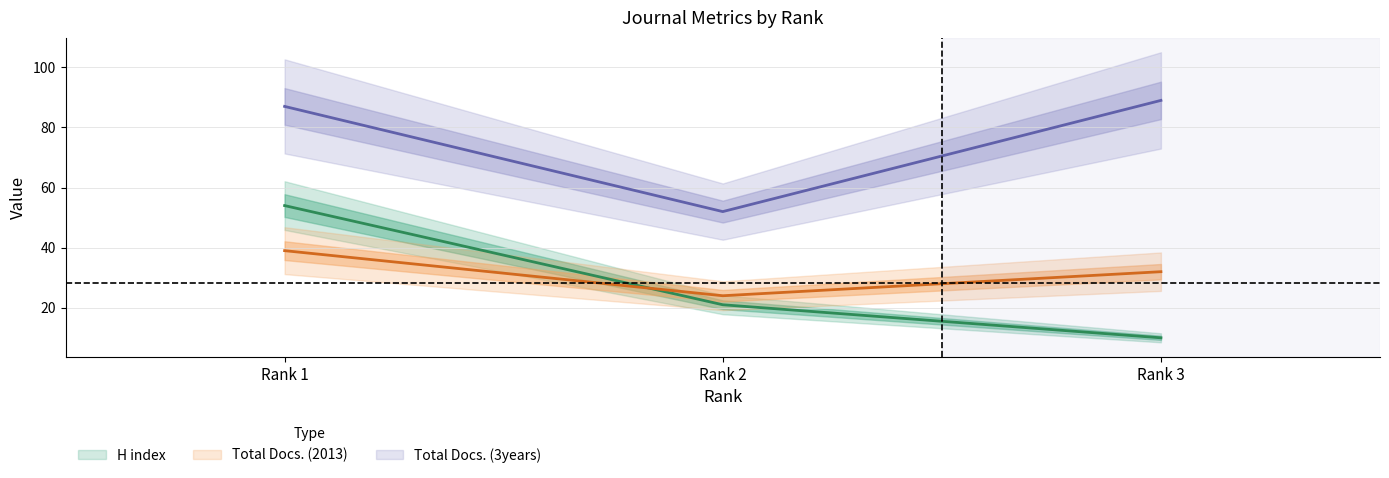

Reading left to right, transcribe all the data shown in this chart.

H index: 54	21	10
Total Docs. (2013): 39	24	32
Total Docs. (3years): 87	52	89